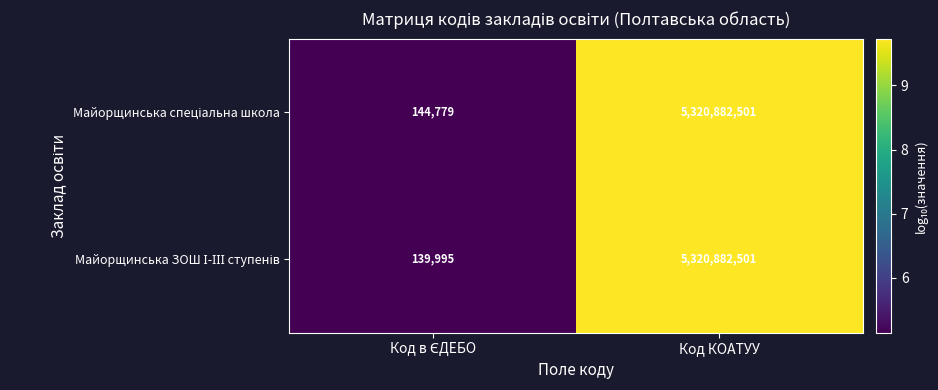

How many data points does each series have?

2